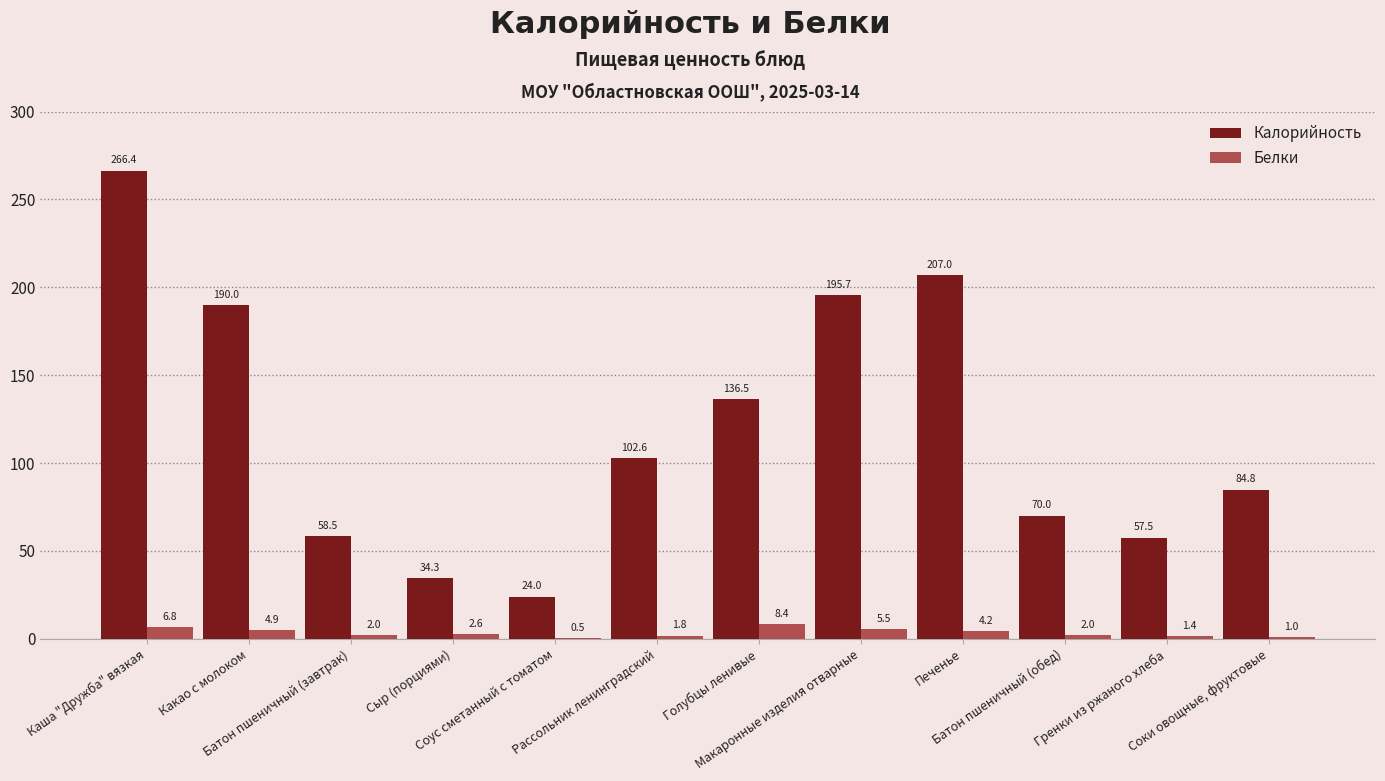

Which series has the largest total across all categories?

Калорийность